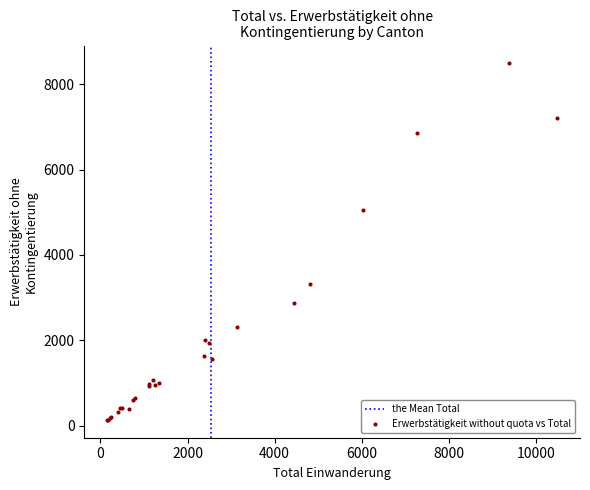

What Y value in the scatter plot is closest to 4312?

5049